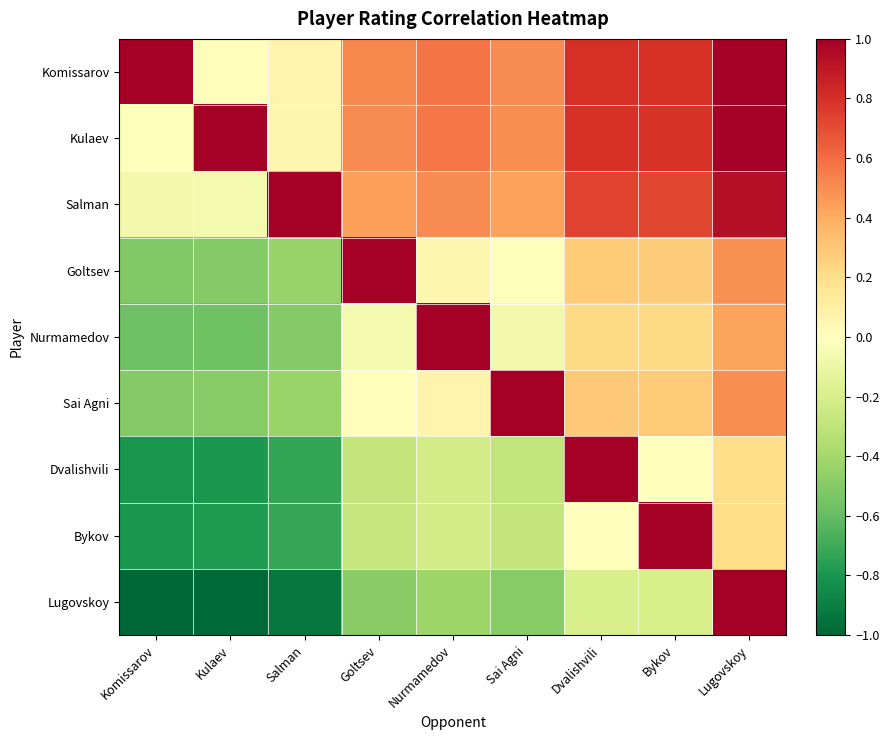

Between Salman and Bykov, which is larger?

Bykov